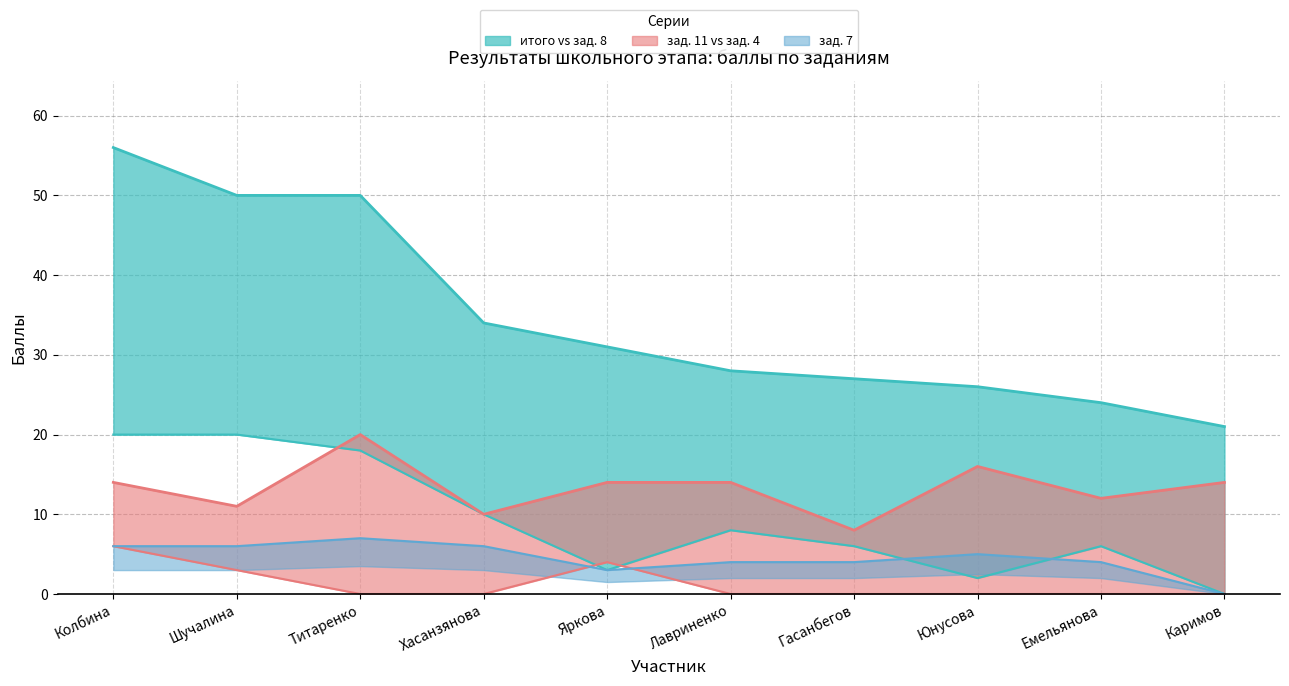

Which series has the widest spread of values?

итого